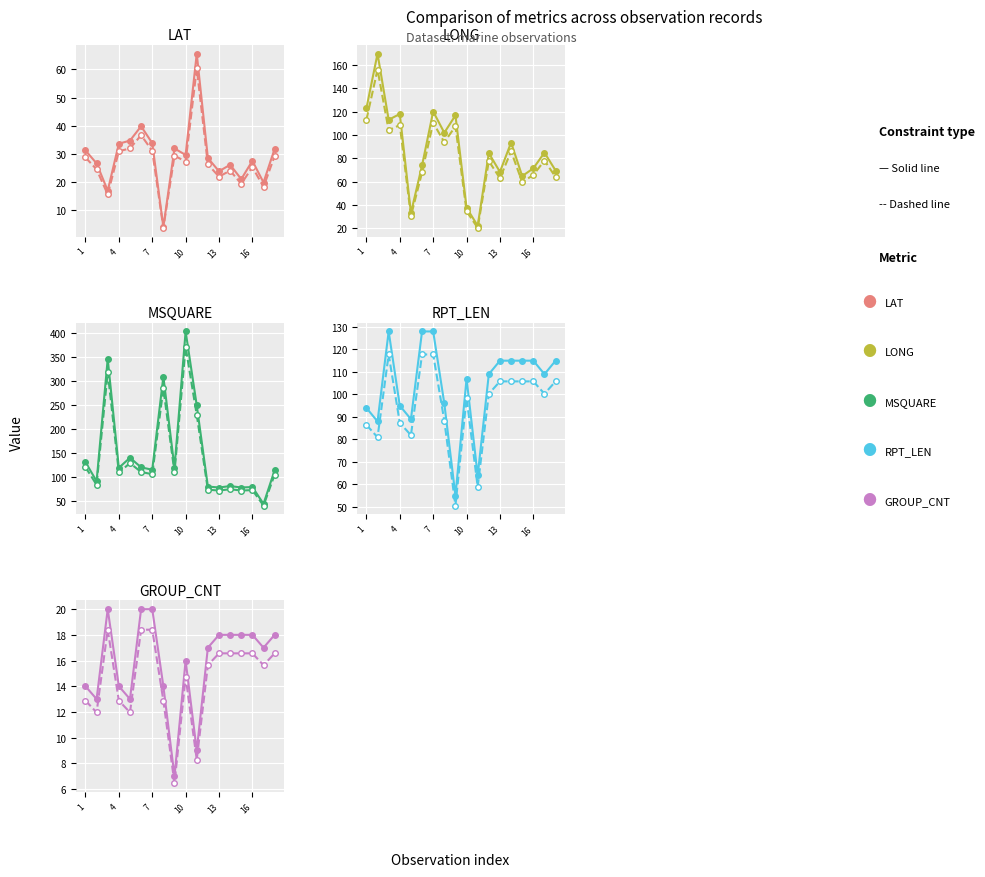

At which label does LAT first exceed 29?

1